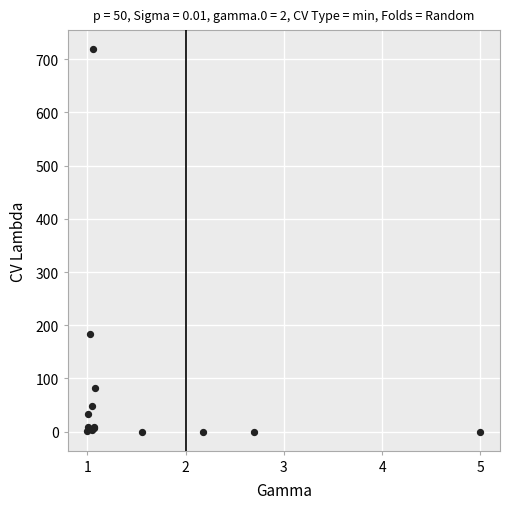

What Y value in the scatter plot is closest to 359?

183